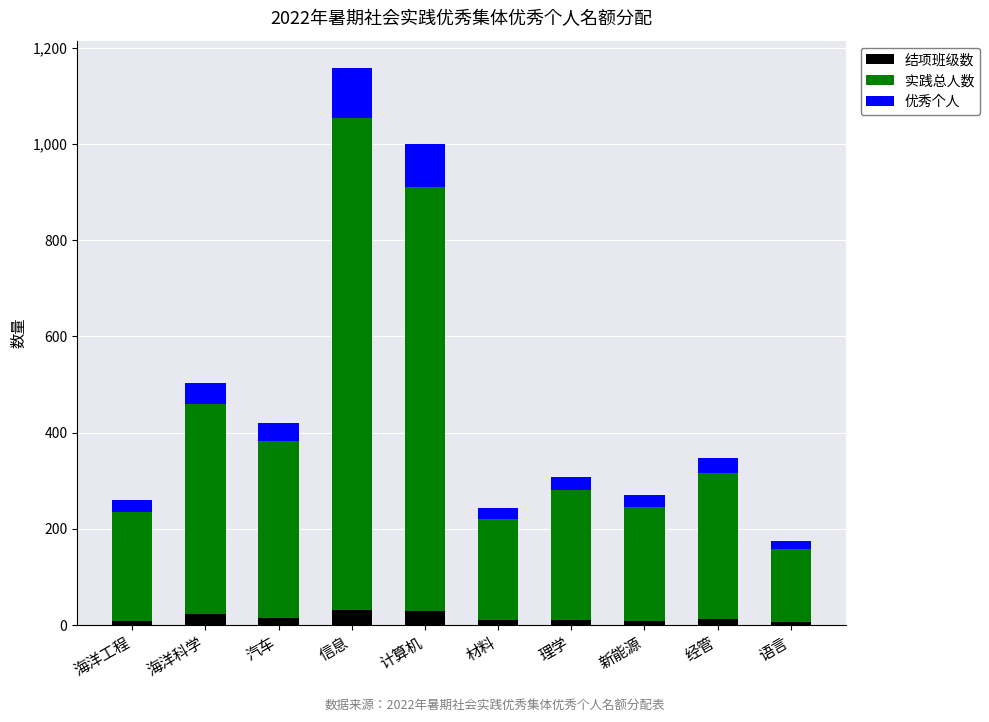

How many bars are there in total?

10